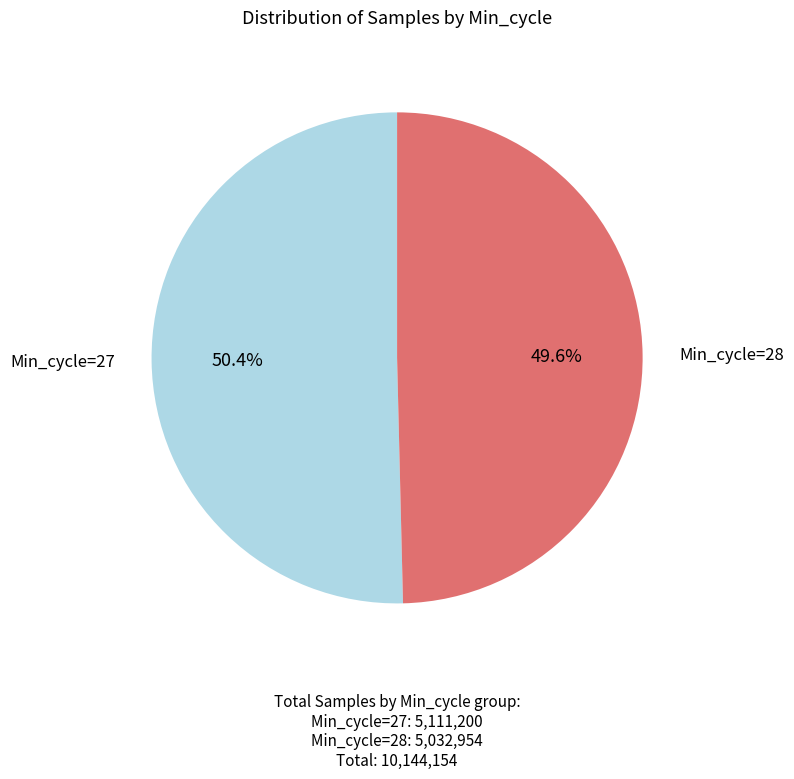

Rank the categories by value from highest to lowest.

Min_cycle=27, Min_cycle=28